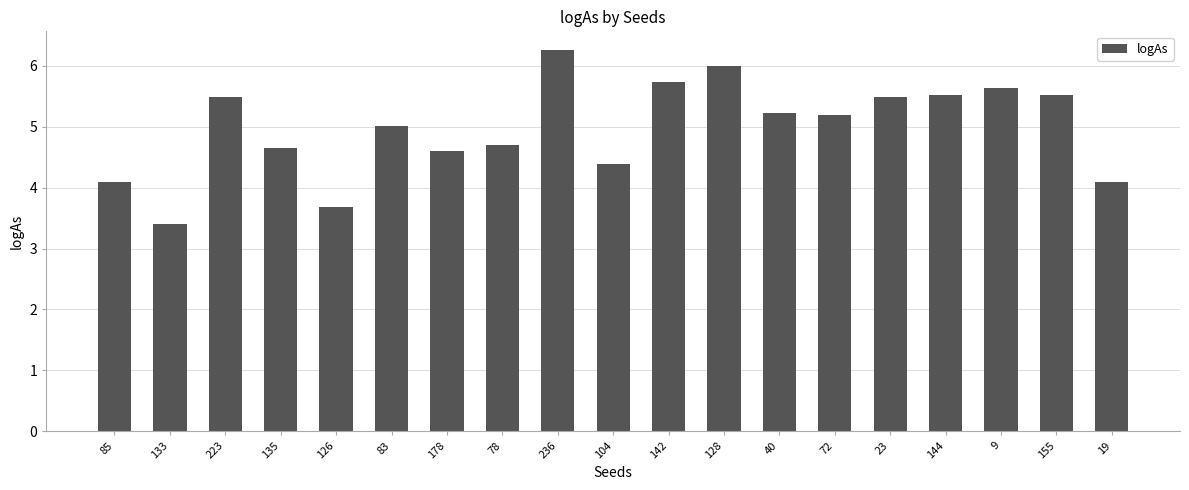

What is the label of the 6th bar from the left?

83